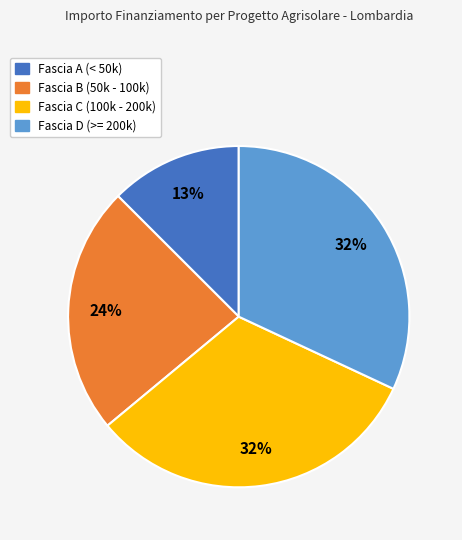

Which category has the smallest portion of the pie?

Fascia A (< 50k)